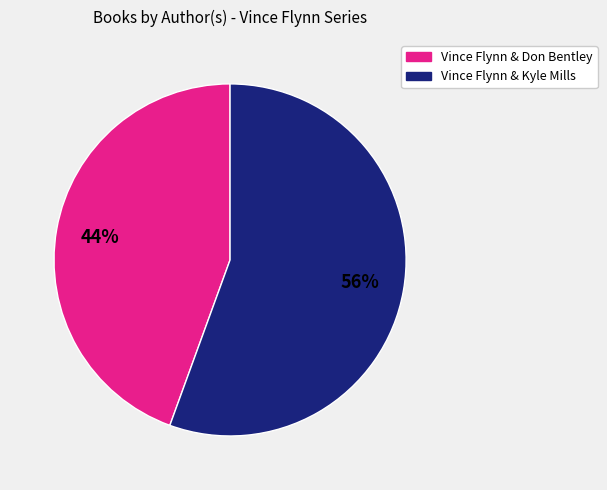

To the nearest percent, what percentage of the pie is Vince Flynn & Kyle Mills?

56%